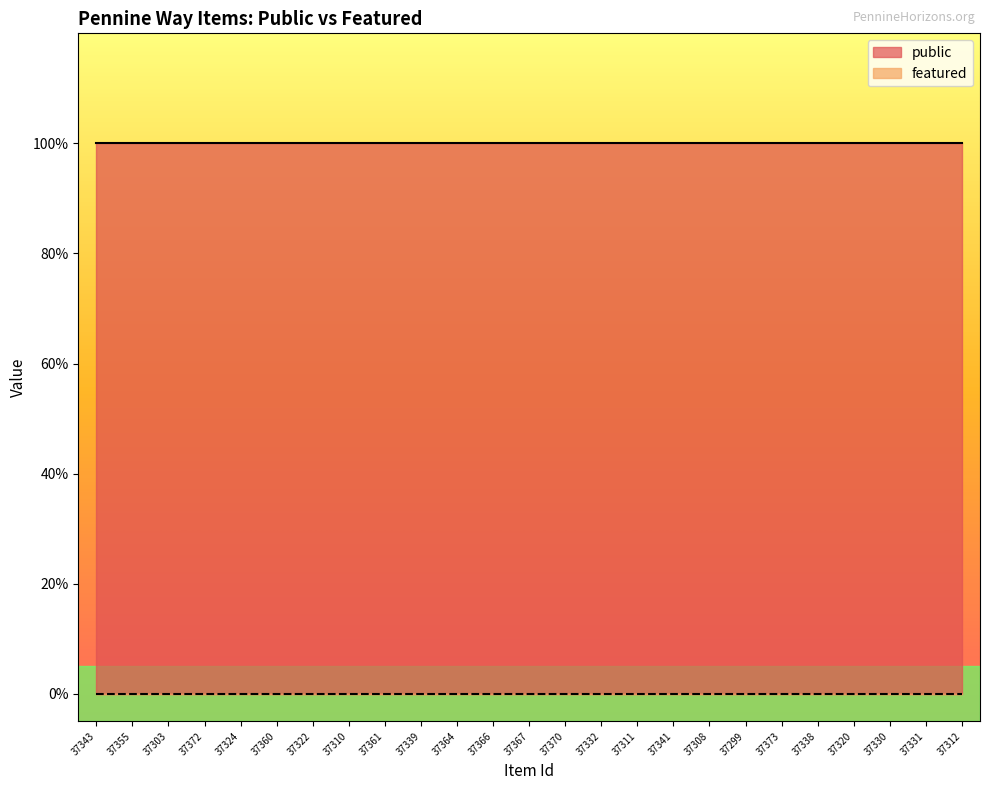

Which series has the largest total across all categories?

public